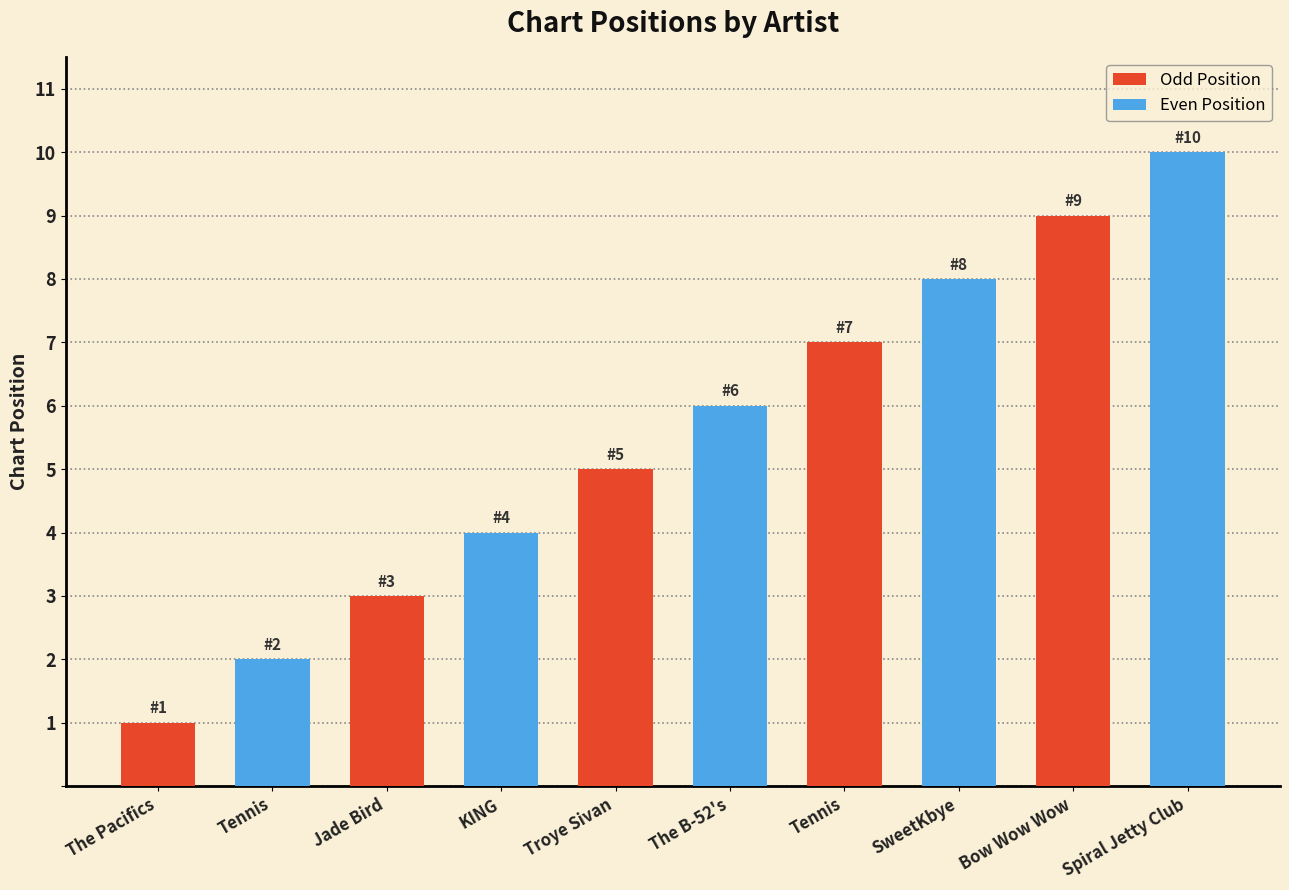

What is the difference between the maximum and minimum values?

9